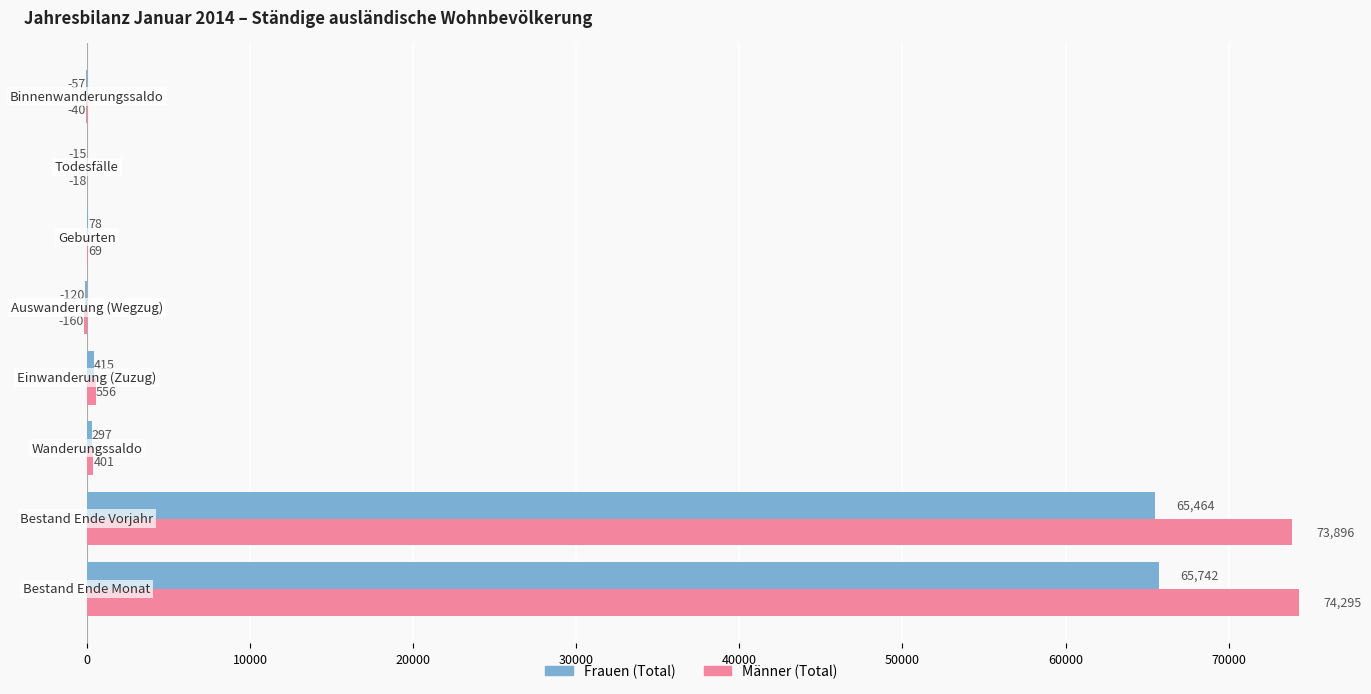

What is the maximum value for Frauen (Total)?

65742